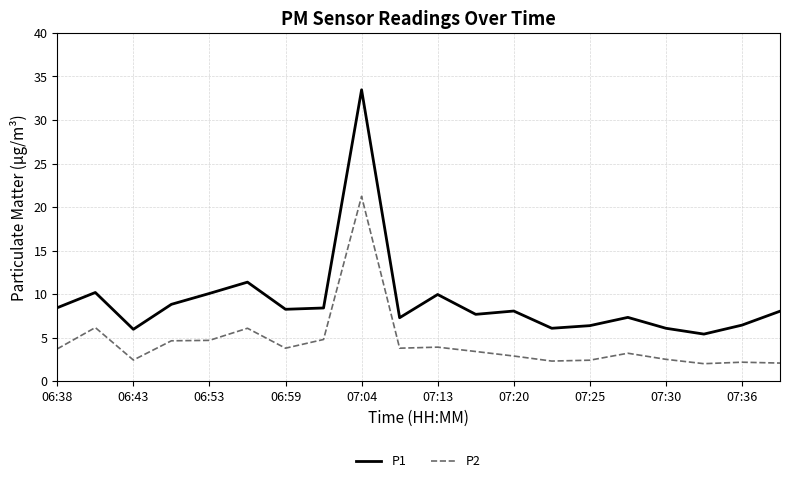

What is the average value of the P2 series?

4.4